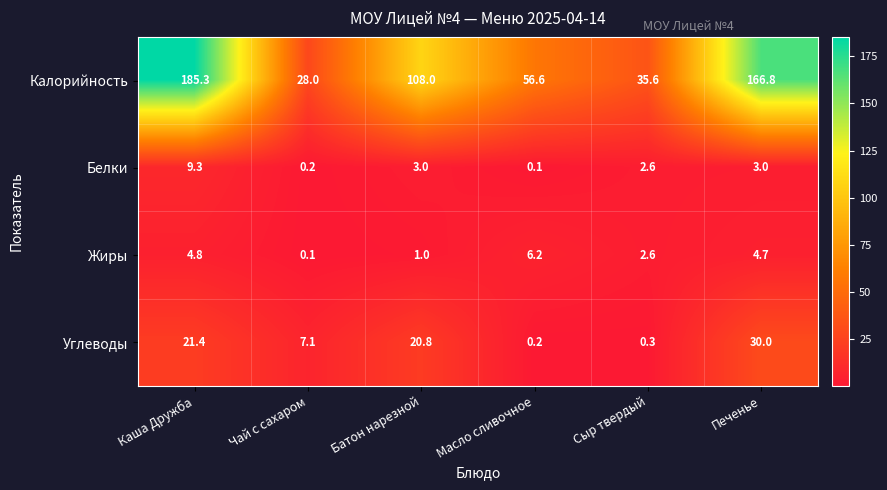

The value of Белки at Сыр твердый is 2.6. True or false?

True